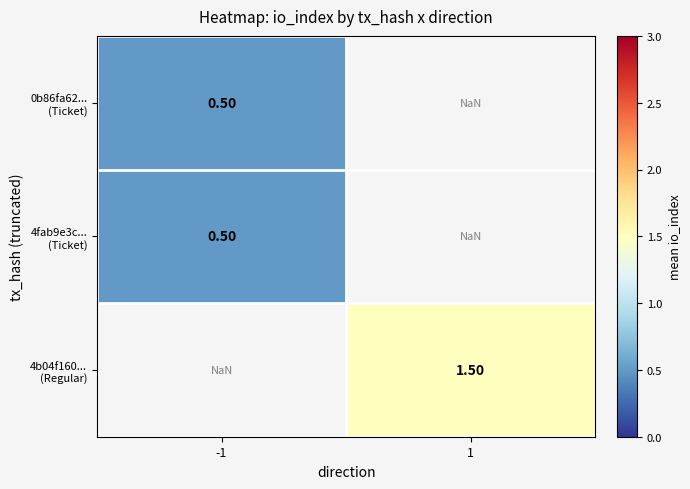

Which series has the largest range (max minus min)?

0b86fa62... (Ticket)